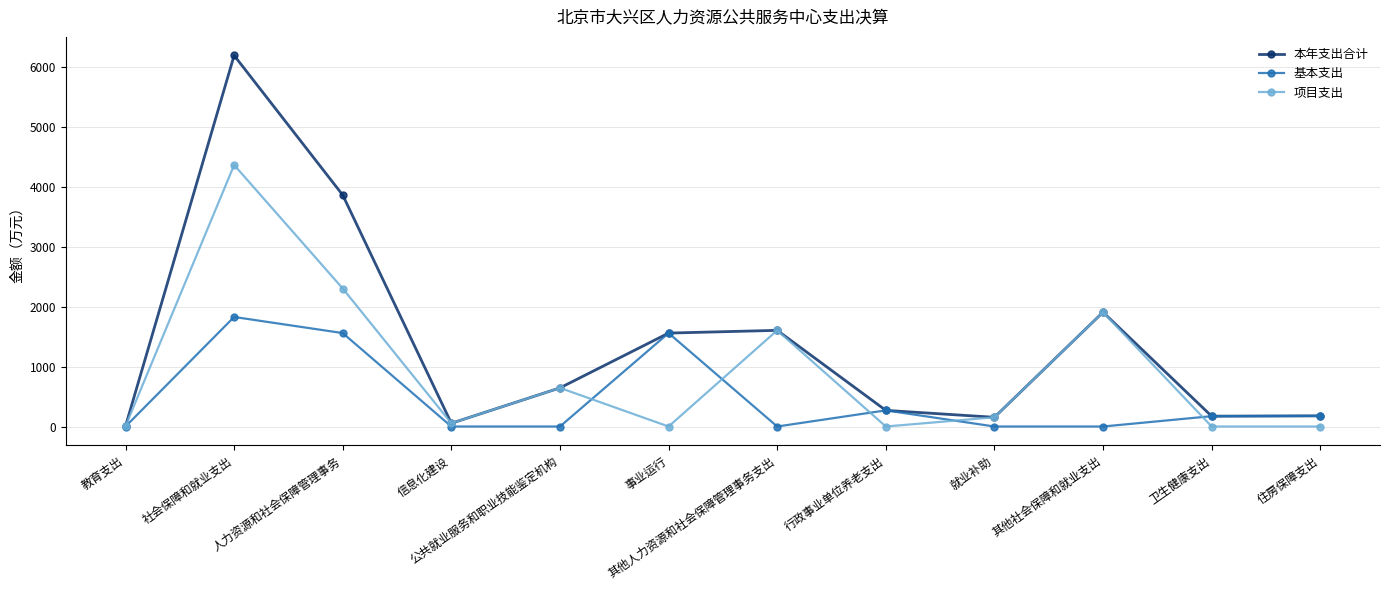

Which series has the largest total across all categories?

本年支出合计